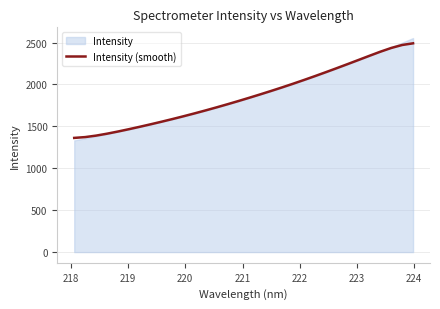

What is the minimum value for Intensity (smooth)?

1362.0